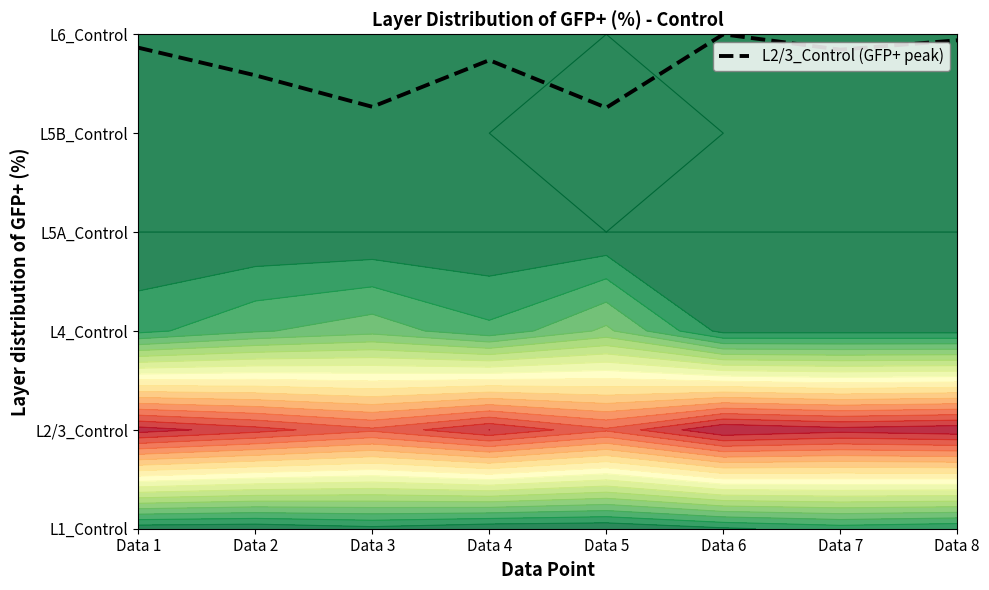

What is the value of the 2nd point from the left?

4.6